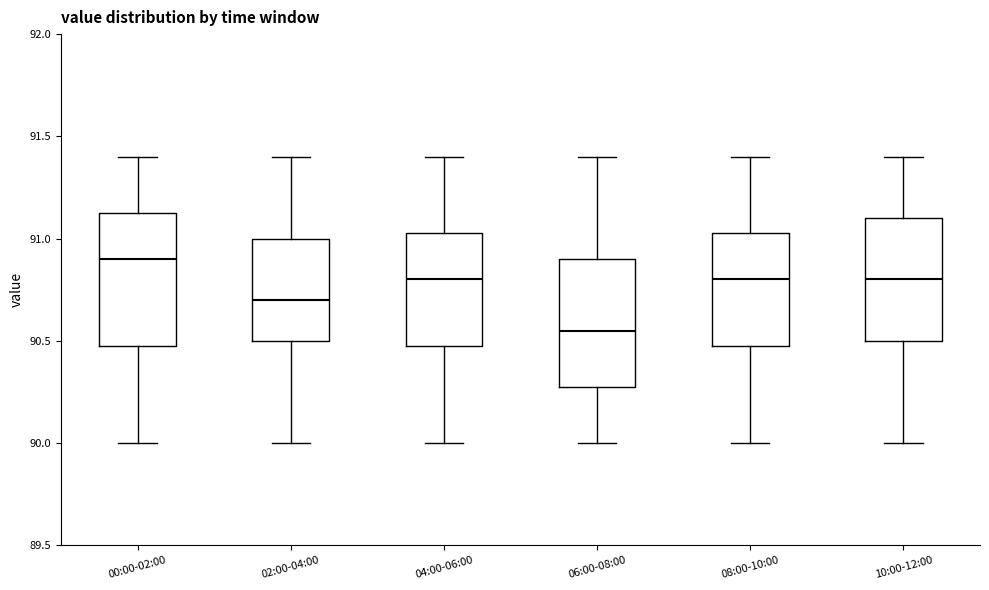

Reading left to right, read every box against the y-axis: the position of its median line, the range the box covers, and the ends of its whiskers. The values are not printed on the chart, so give them approximately, as read against the axis.

00:00-02:00: median 90.90, box 90.50 to 91.15, whiskers 90.00 to 91.40
02:00-04:00: median 90.70, box 90.50 to 91.00, whiskers 90.00 to 91.40
04:00-06:00: median 90.80, box 90.50 to 91.05, whiskers 90.00 to 91.40
06:00-08:00: median 90.55, box 90.30 to 90.90, whiskers 90.00 to 91.40
08:00-10:00: median 90.80, box 90.50 to 91.05, whiskers 90.00 to 91.40
10:00-12:00: median 90.80, box 90.50 to 91.10, whiskers 90.00 to 91.40